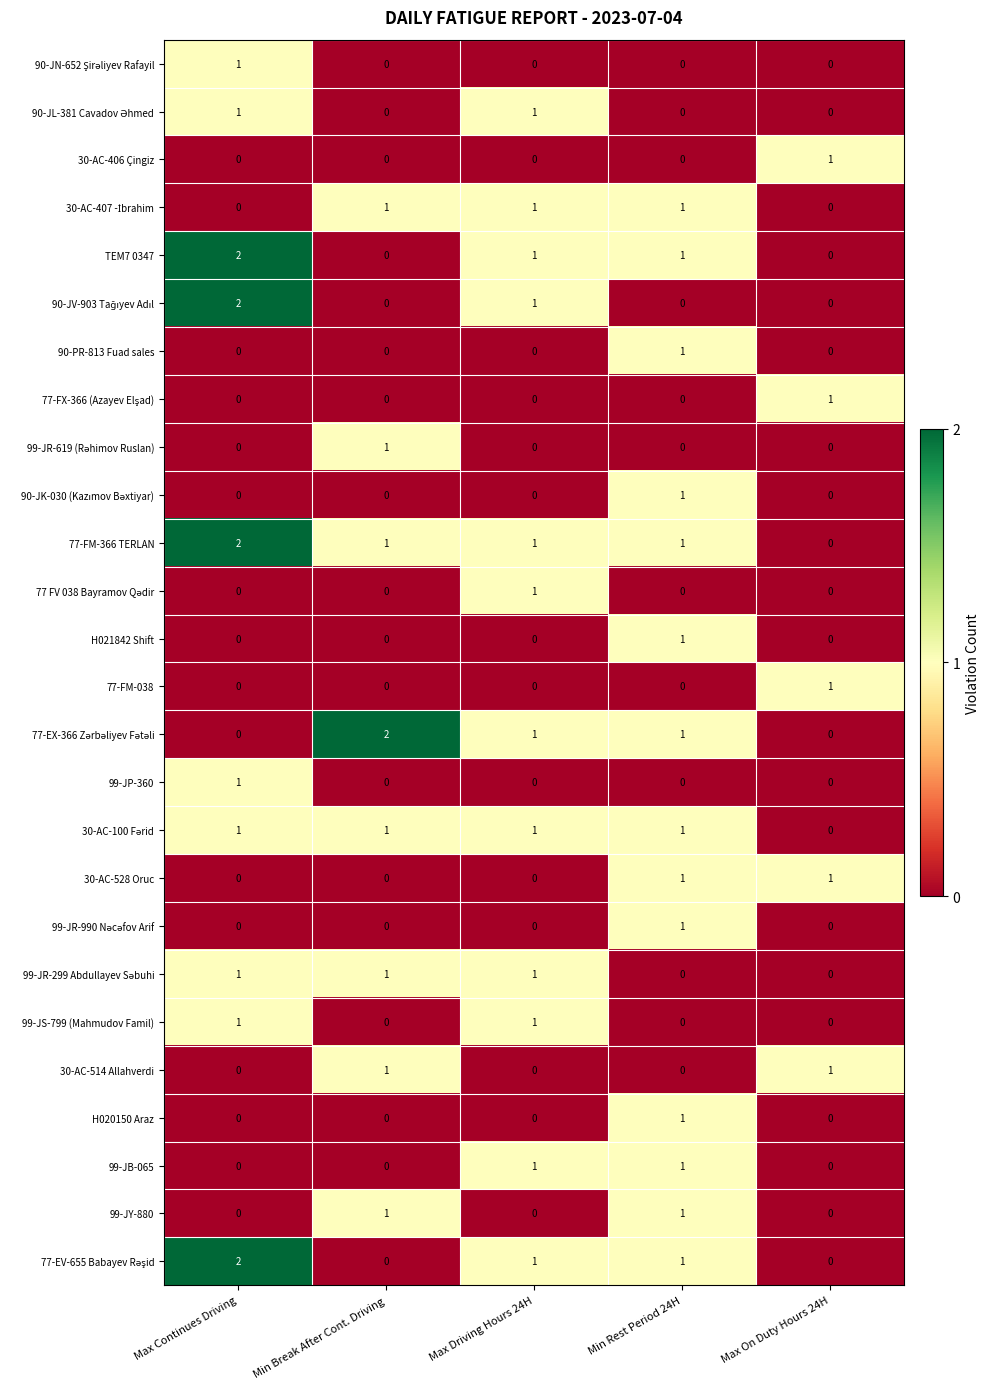

What is the spread (max minus min) of values at Min Rest Period 24H?

1